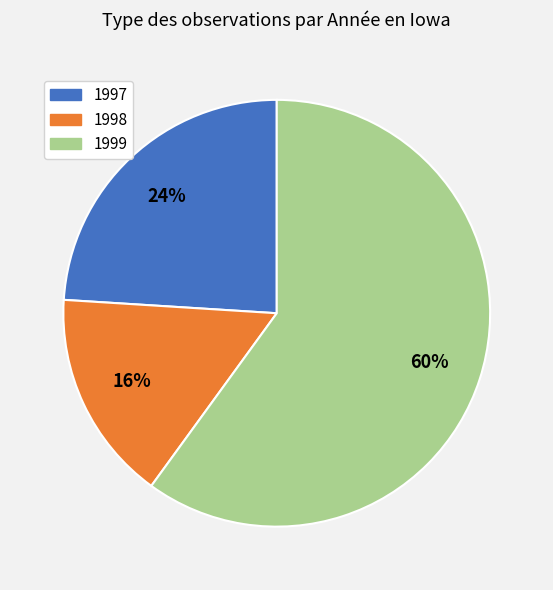

To the nearest percent, what is the average slice percentage?

33%